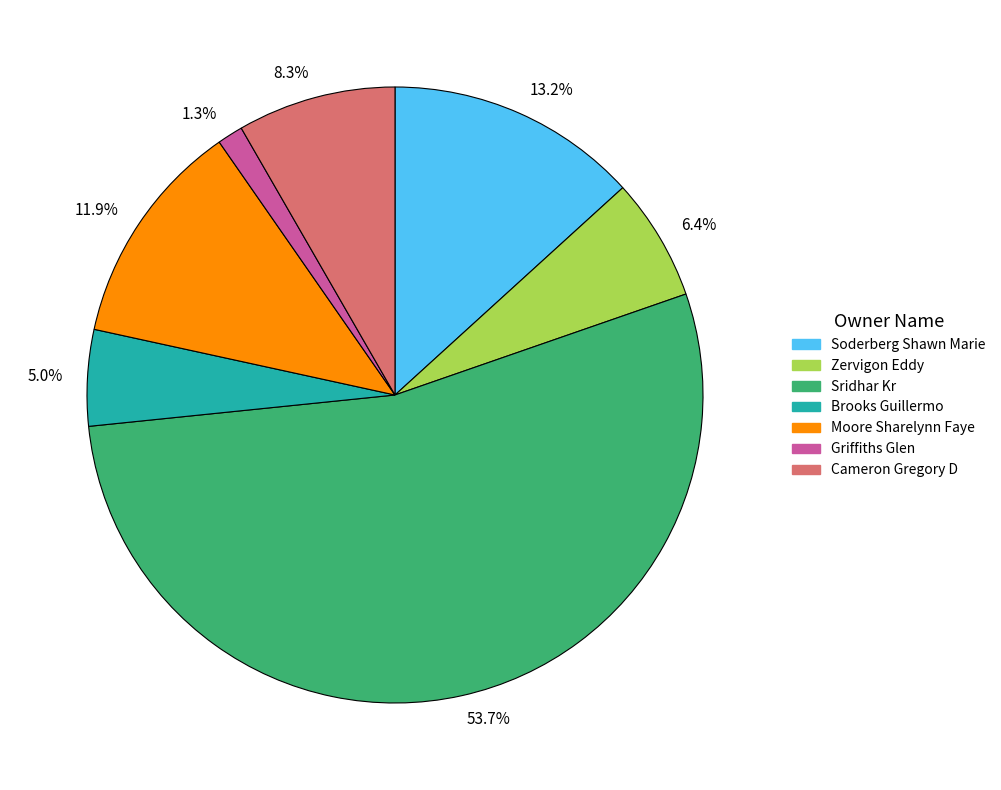

Is there a majority slice in this chart?

Yes